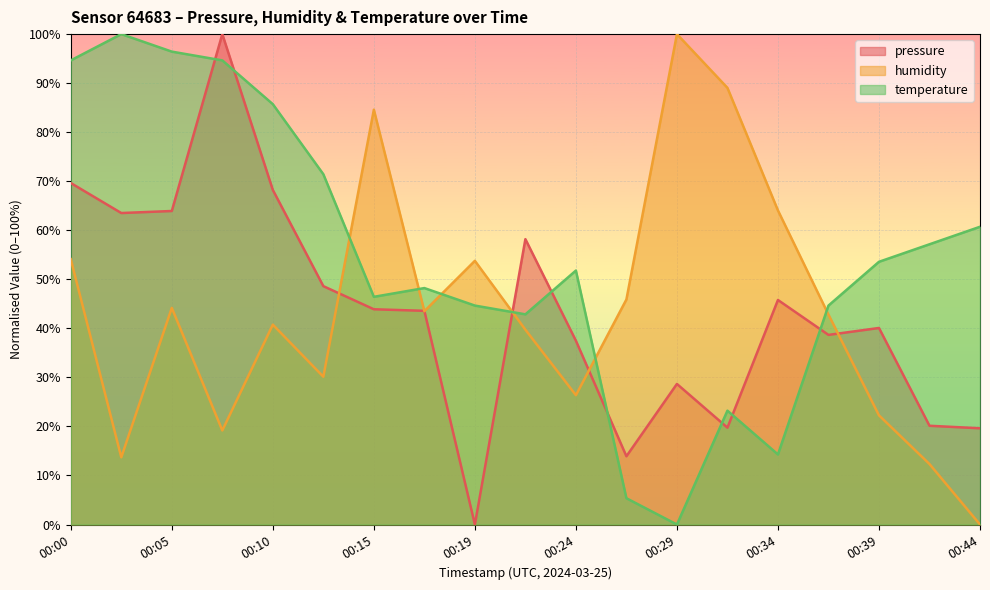

What is the value of the humidity point at the 11th from the left?

26.4